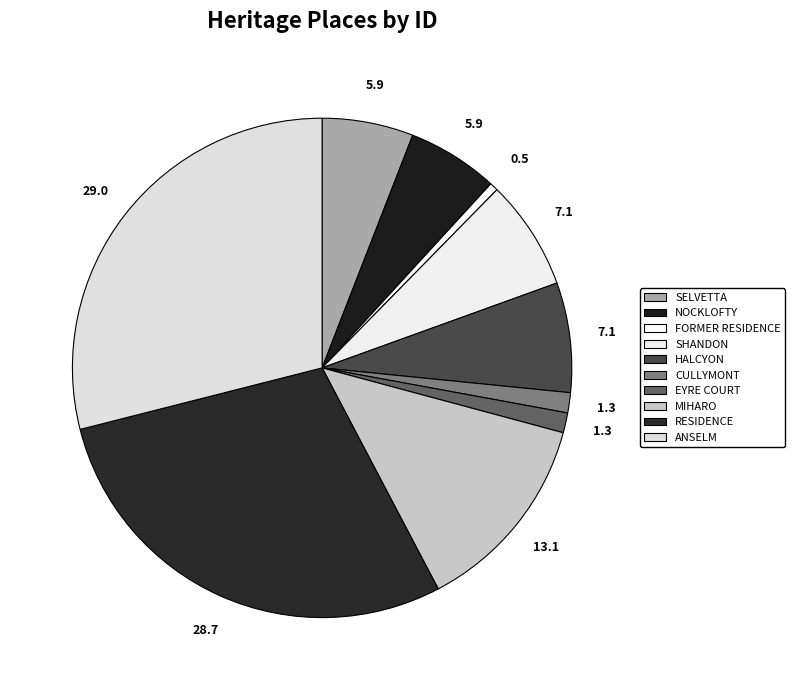

How many segments does this pie chart have?

10